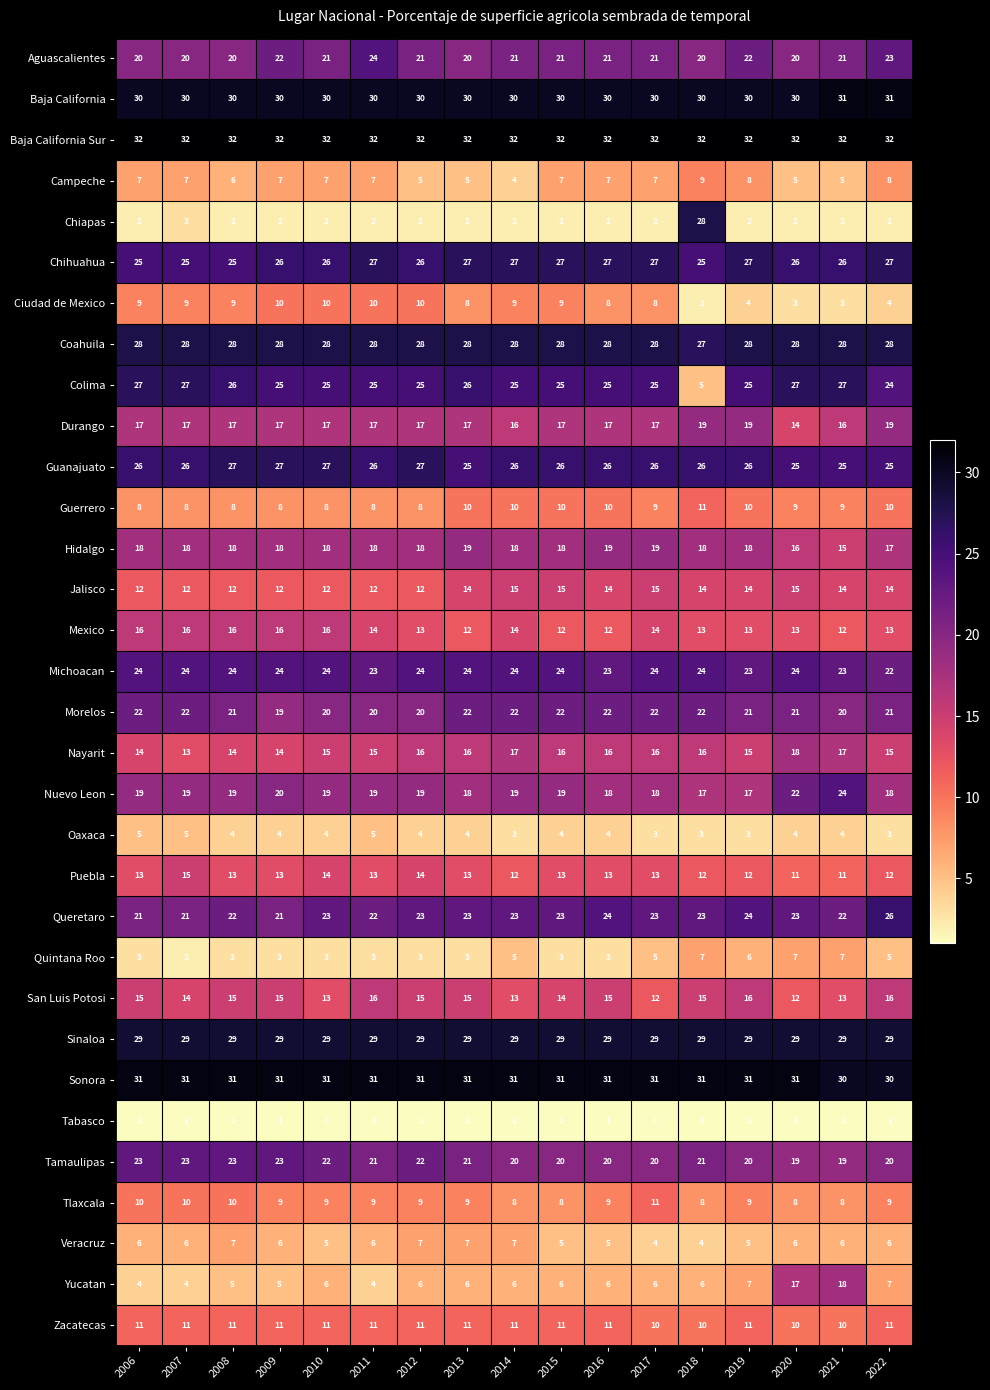

At how many categories does at least one series exceed 1?

17